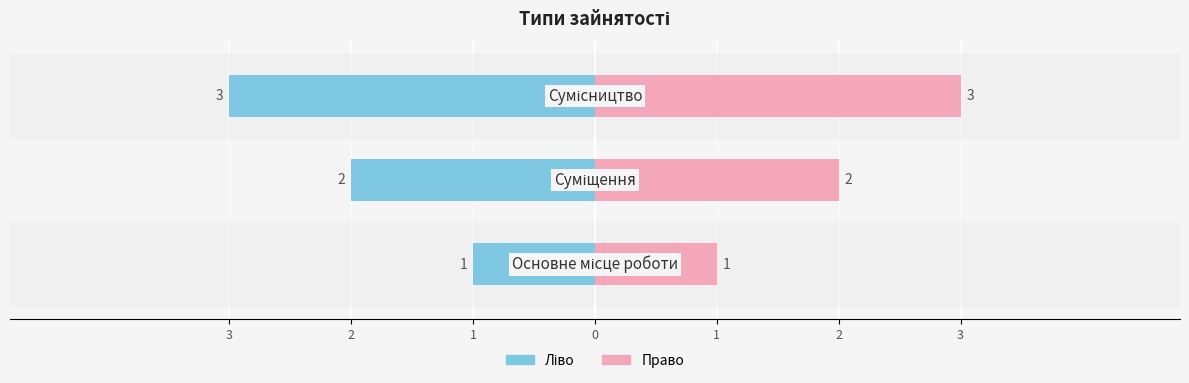

The Ідентифікатор (ліво) series shows -2 at 2. True or false?

True